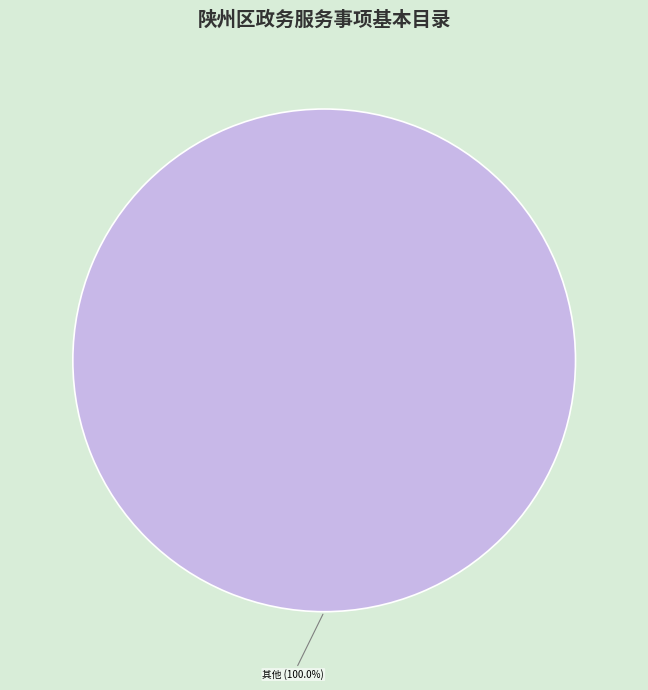

Does any single category account for the majority?

Yes